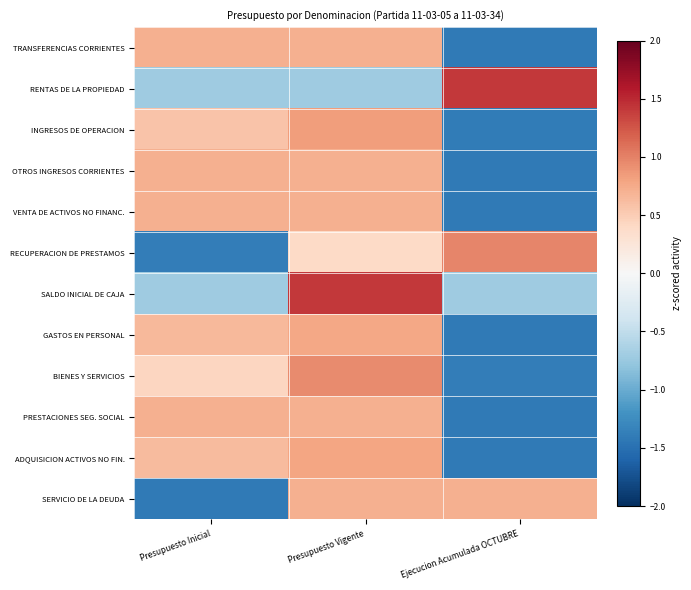

Reading left to right, transcribe all the data shown in this chart.

TRANSFERENCIAS CORRIENTES: Presupuesto Inicial=0.7	Presupuesto Vigente=0.7	Ejecucion Acumulada OCTUBRE=-1.4
RENTAS DE LA PROPIEDAD: Presupuesto Inicial=-0.7	Presupuesto Vigente=-0.7	Ejecucion Acumulada OCTUBRE=1.4
INGRESOS DE OPERACION: Presupuesto Inicial=0.6	Presupuesto Vigente=0.8	Ejecucion Acumulada OCTUBRE=-1.4
OTROS INGRESOS CORRIENTES: Presupuesto Inicial=0.7	Presupuesto Vigente=0.7	Ejecucion Acumulada OCTUBRE=-1.4
VENTA DE ACTIVOS NO FINANC.: Presupuesto Inicial=0.7	Presupuesto Vigente=0.7	Ejecucion Acumulada OCTUBRE=-1.4
RECUPERACION DE PRESTAMOS: Presupuesto Inicial=-1.4	Presupuesto Vigente=0.4	Ejecucion Acumulada OCTUBRE=1.0
SALDO INICIAL DE CAJA: Presupuesto Inicial=-0.7	Presupuesto Vigente=1.4	Ejecucion Acumulada OCTUBRE=-0.7
GASTOS EN PERSONAL: Presupuesto Inicial=0.6	Presupuesto Vigente=0.8	Ejecucion Acumulada OCTUBRE=-1.4
BIENES Y SERVICIOS: Presupuesto Inicial=0.4	Presupuesto Vigente=0.9	Ejecucion Acumulada OCTUBRE=-1.4
PRESTACIONES SEG. SOCIAL: Presupuesto Inicial=0.7	Presupuesto Vigente=0.7	Ejecucion Acumulada OCTUBRE=-1.4
ADQUISICION ACTIVOS NO FIN.: Presupuesto Inicial=0.6	Presupuesto Vigente=0.8	Ejecucion Acumulada OCTUBRE=-1.4
SERVICIO DE LA DEUDA: Presupuesto Inicial=-1.4	Presupuesto Vigente=0.7	Ejecucion Acumulada OCTUBRE=0.7